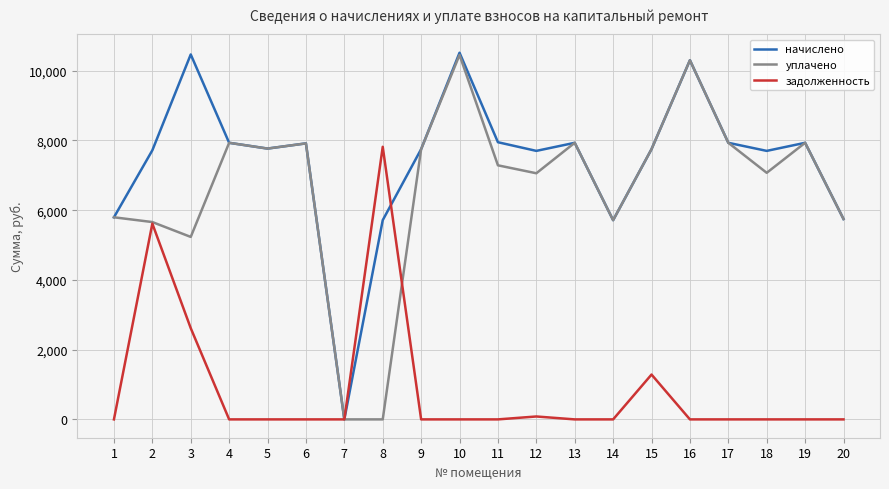

The value of начислено at 17 is 7932.2. True or false?

True